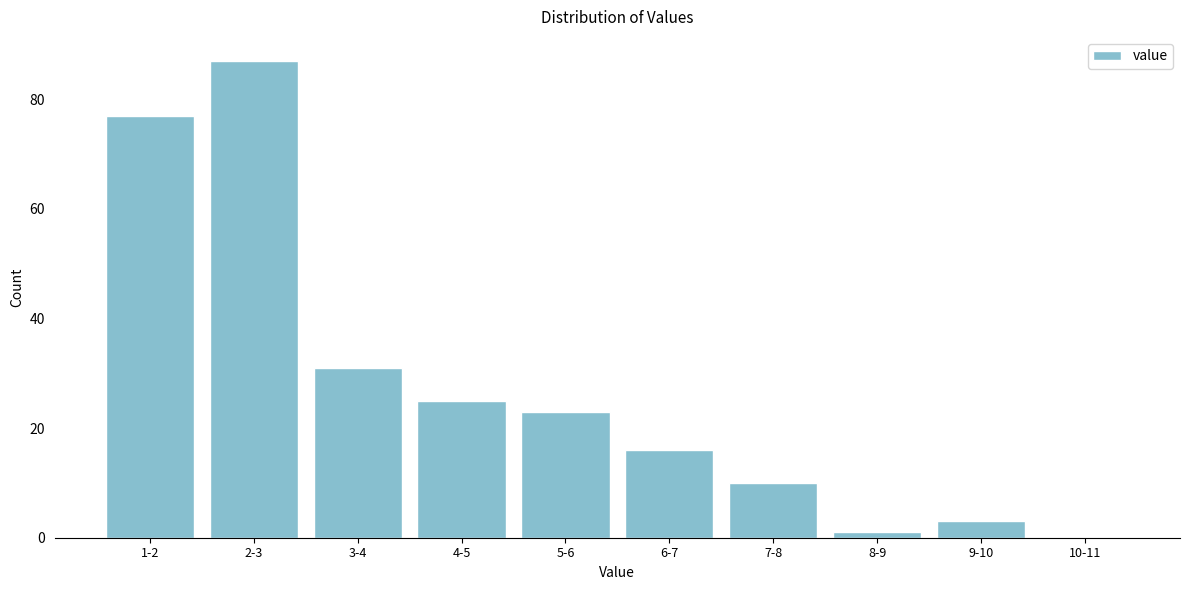

Reading left to right, list all the values displayed in this chart.

1-2=77	2-3=87	3-4=31	4-5=25	5-6=23	6-7=16	7-8=10	8-9=1	9-10=3	10-11=0